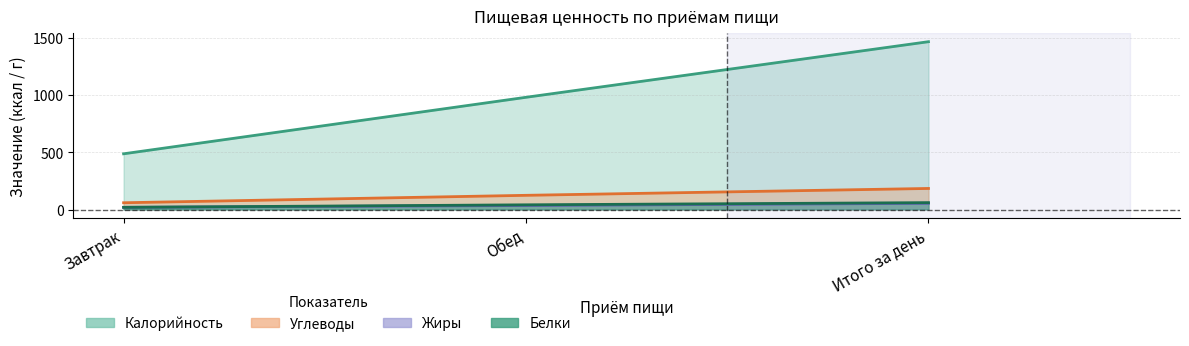

Does the chart have visible grid lines?

Yes